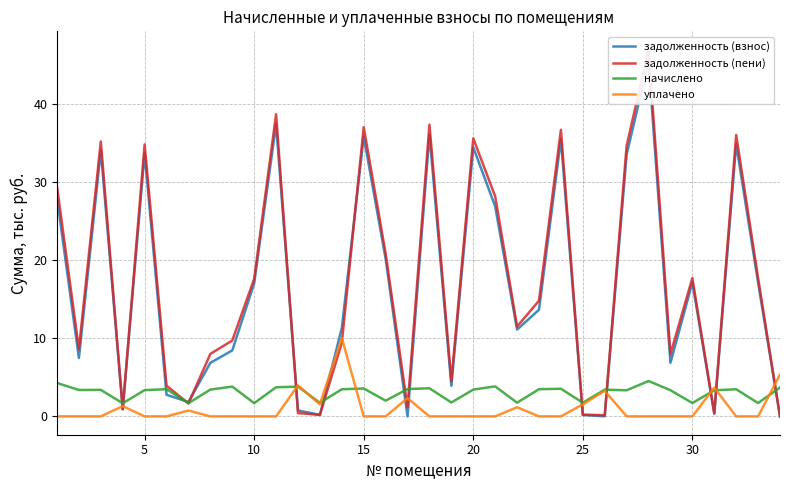

Does the chart display data point markers on the line(s)?

No